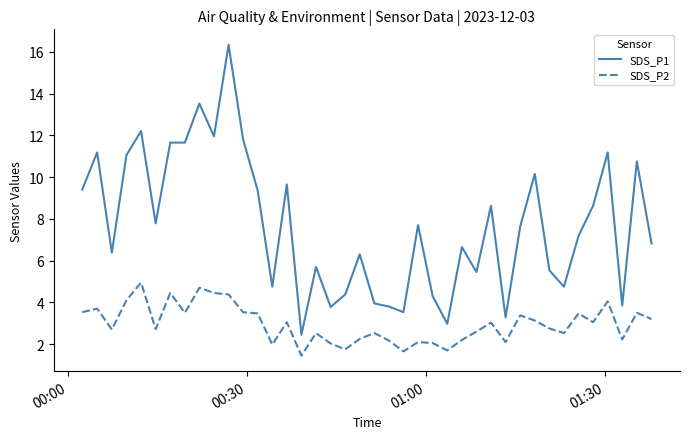

Rank the series by their maximum value, from highest to lowest.

SDS_P1, SDS_P2